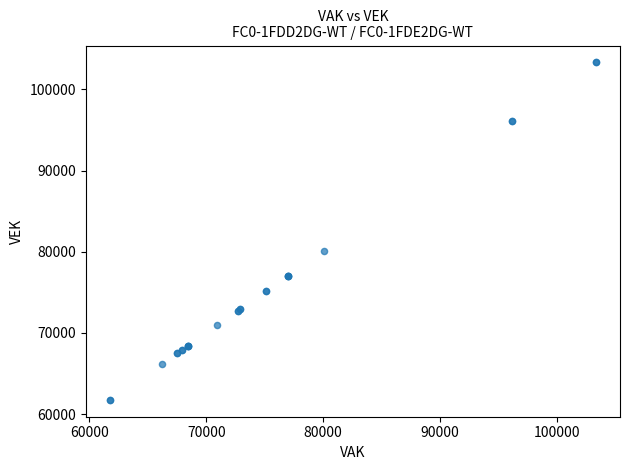

What Y value in the scatter plot is closest to 82542?

80056